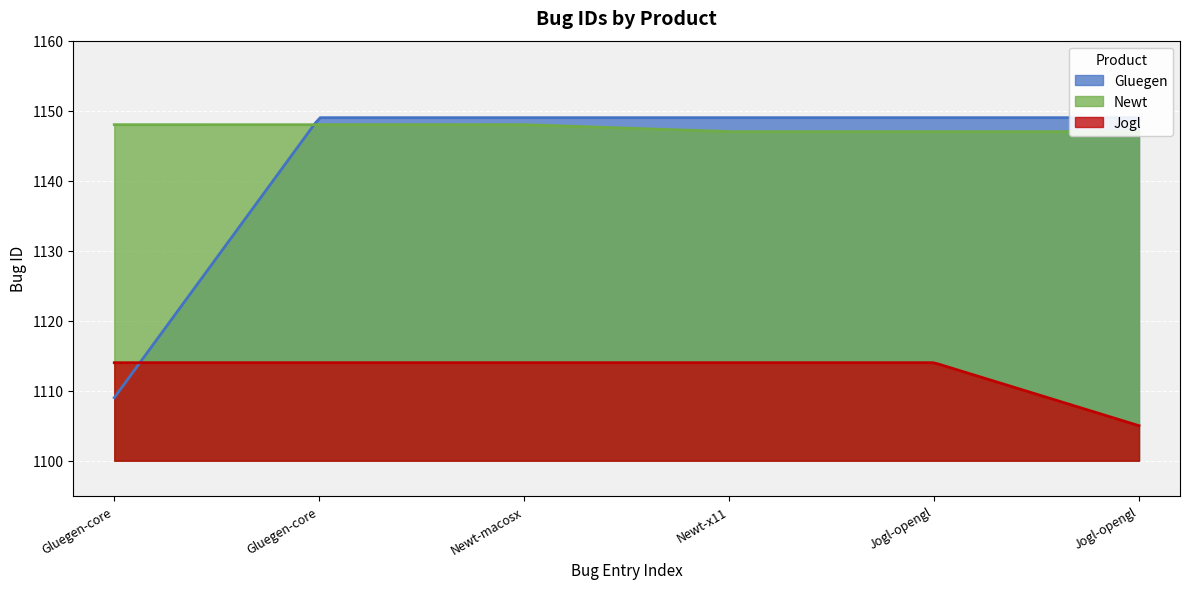

How many distinct data groups are displayed?

3